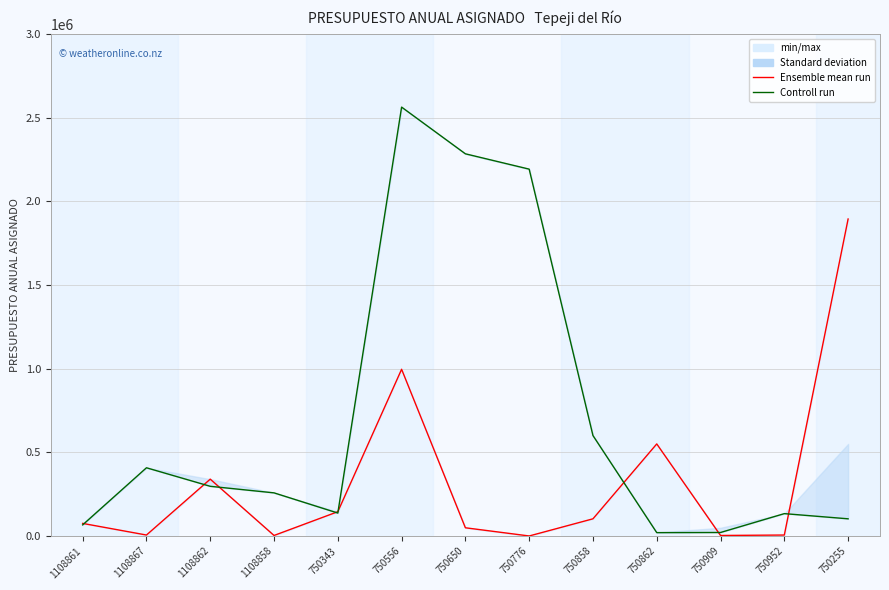

What is the value of the Ensemble mean run point at the 8th from the left?

74.0